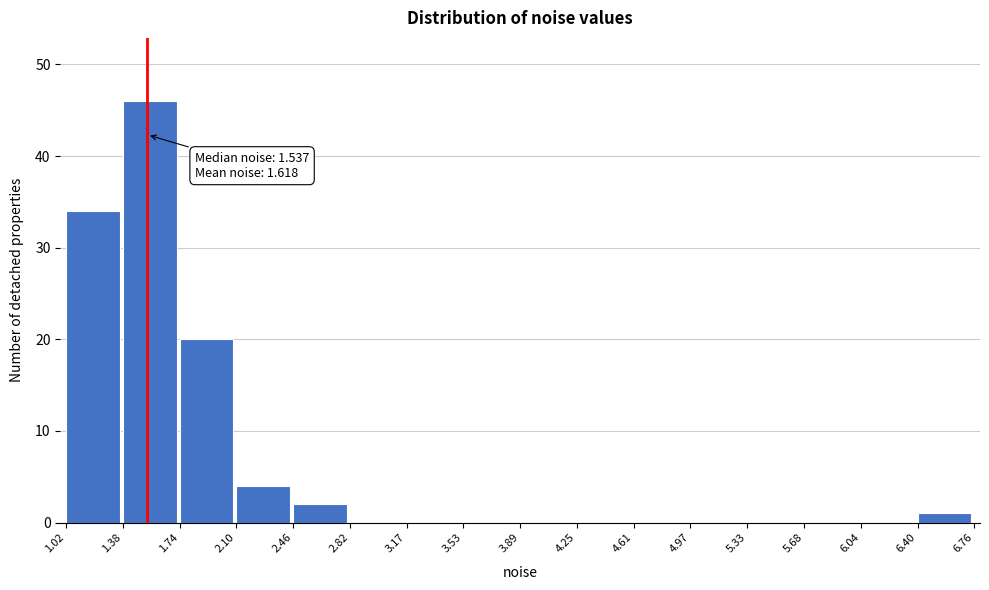

Which range on the x-axis has the tallest bar?

1.38 to 1.74